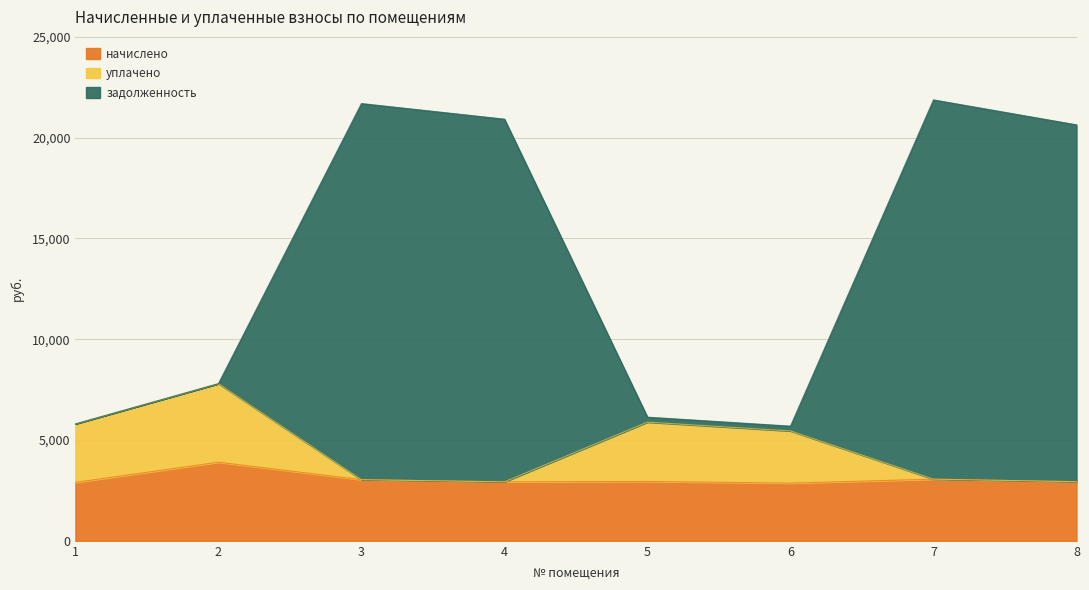

What is the spread (max minus min) of values at 2?

3898.7